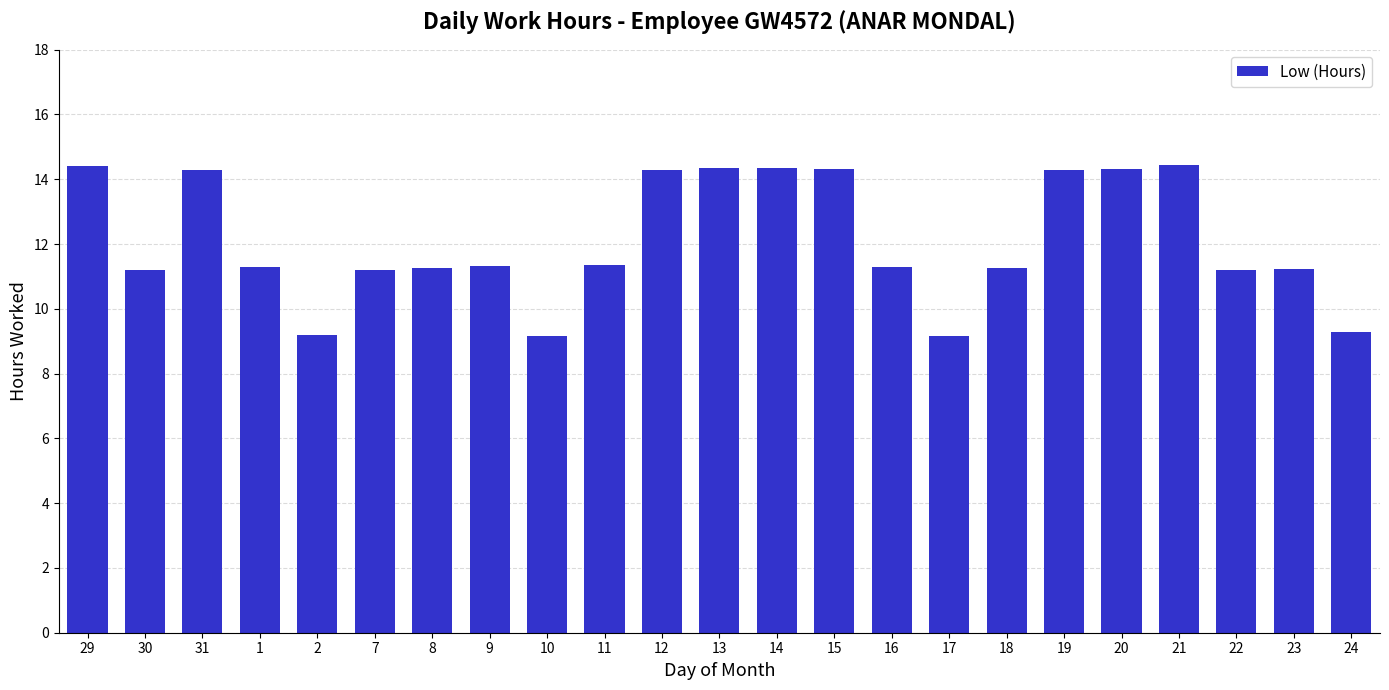

What is the minimum value shown in the chart?

9.2